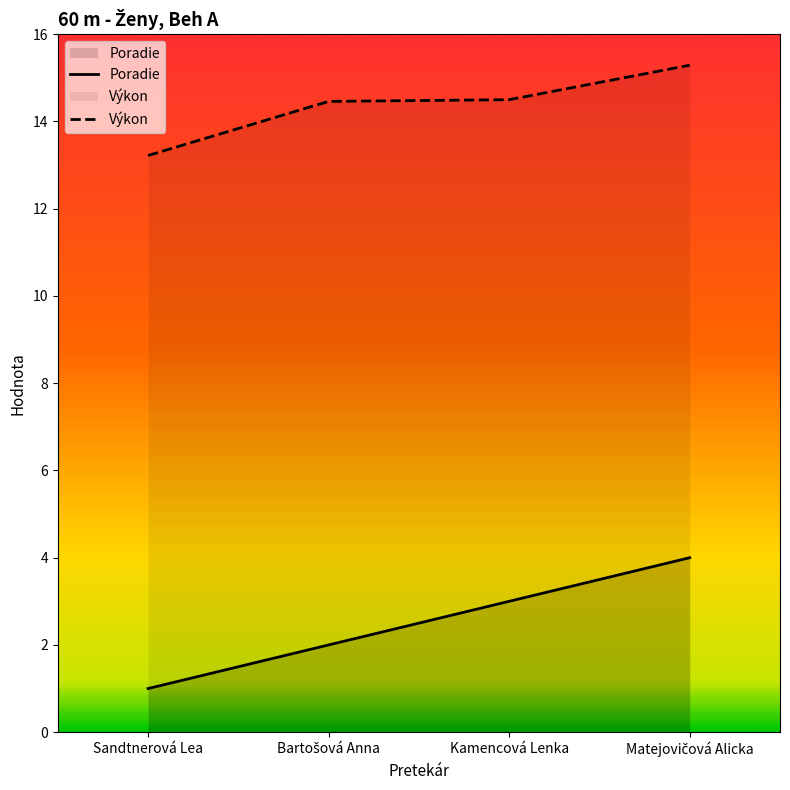

Rank the series by their average value, from highest to lowest.

Výkon, Poradie